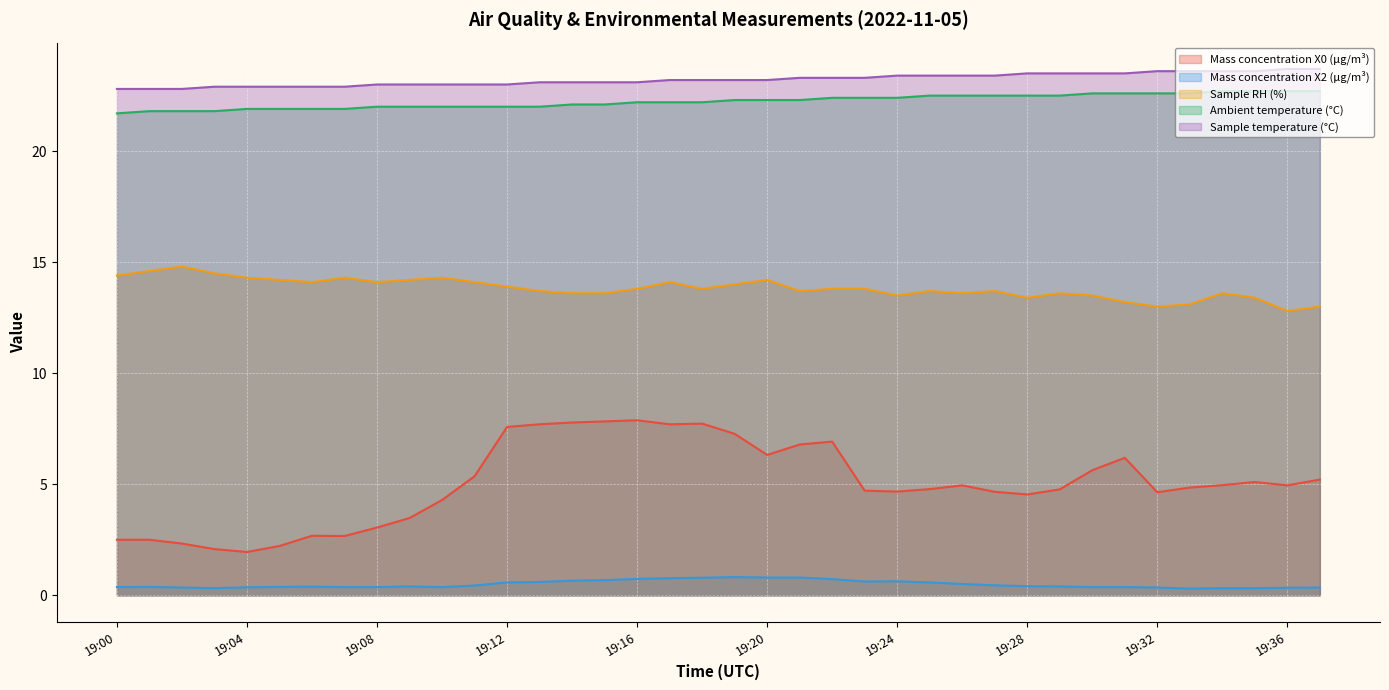

What is the difference between the Mass concentration X0 (μg/m³) values at 19:16 and 19:09?

4.4